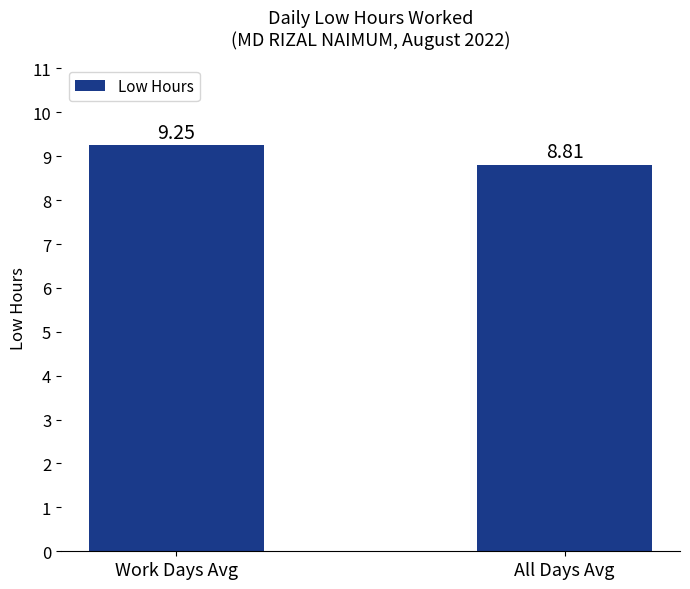

What is the difference between the values at Work Days Avg and All Days Avg?

0.4